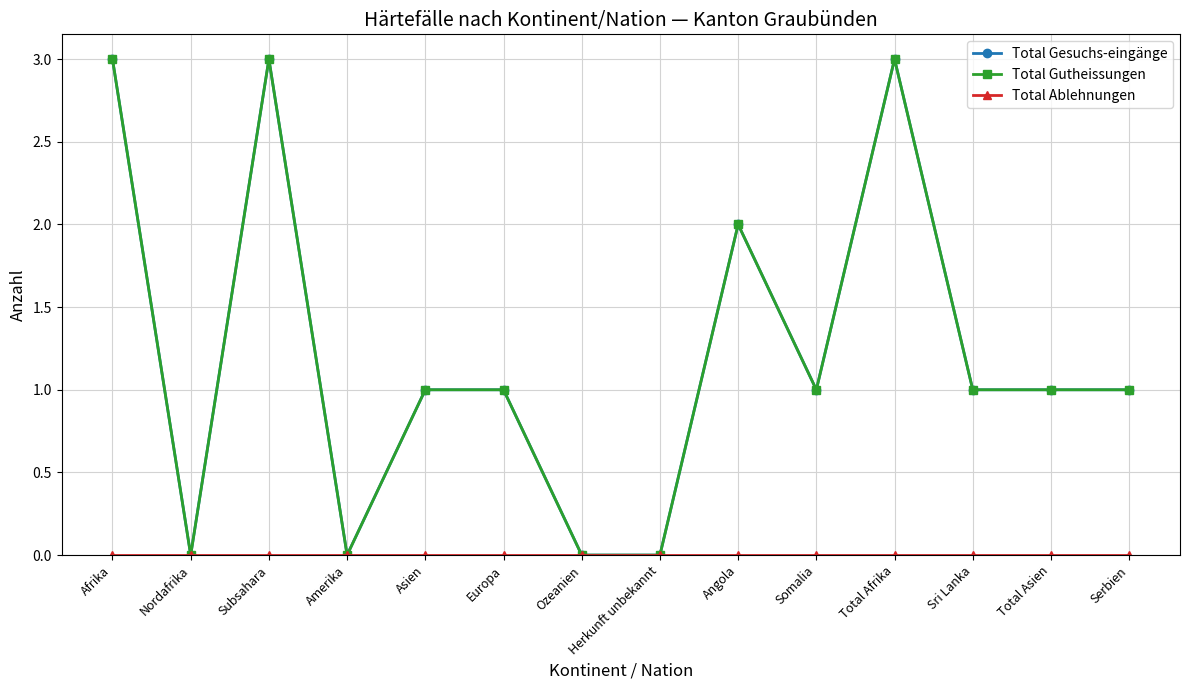

True or false: Total Gutheissungen has a value of 1 at Somalia.

True